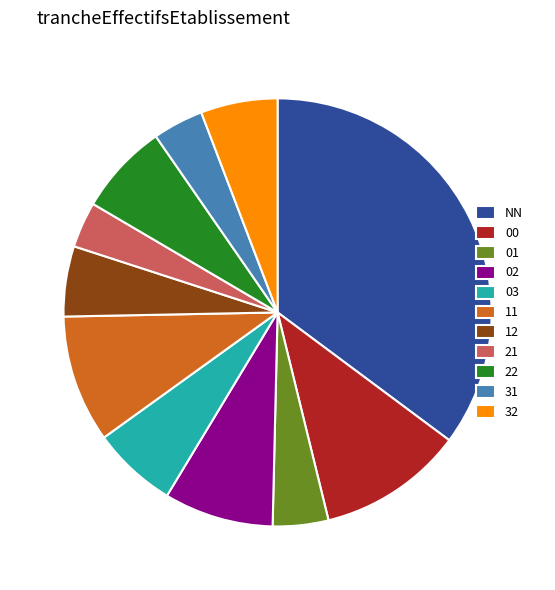

How many segments does this pie chart have?

11